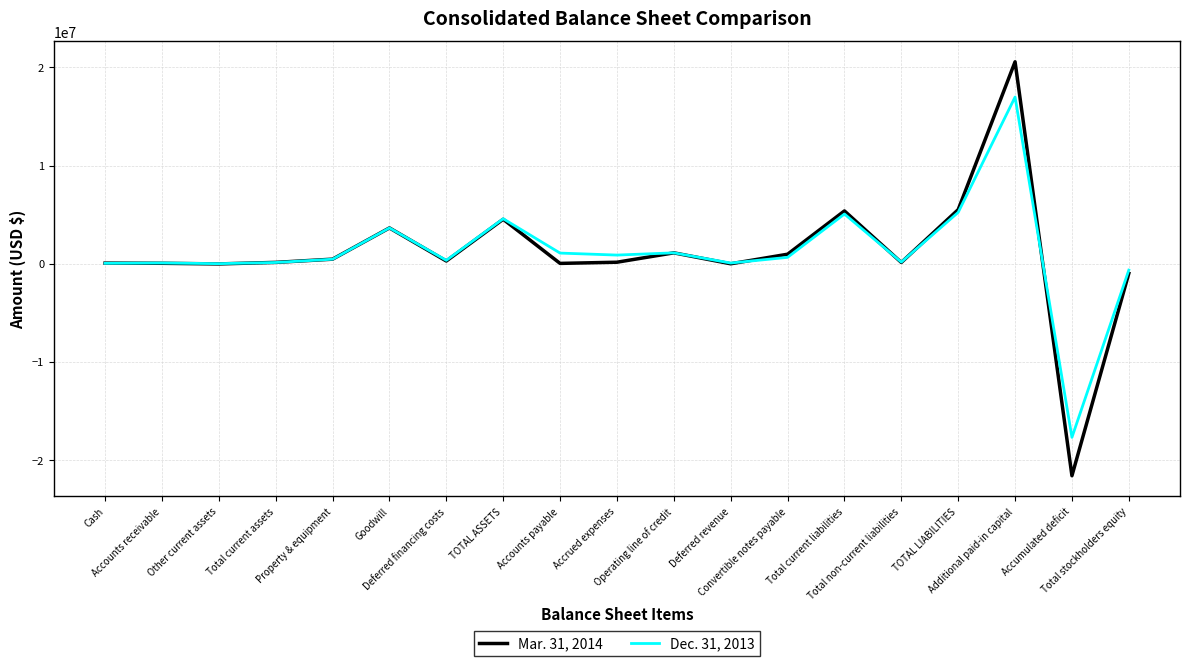

Which series has the largest range (max minus min)?

Mar. 31, 2014